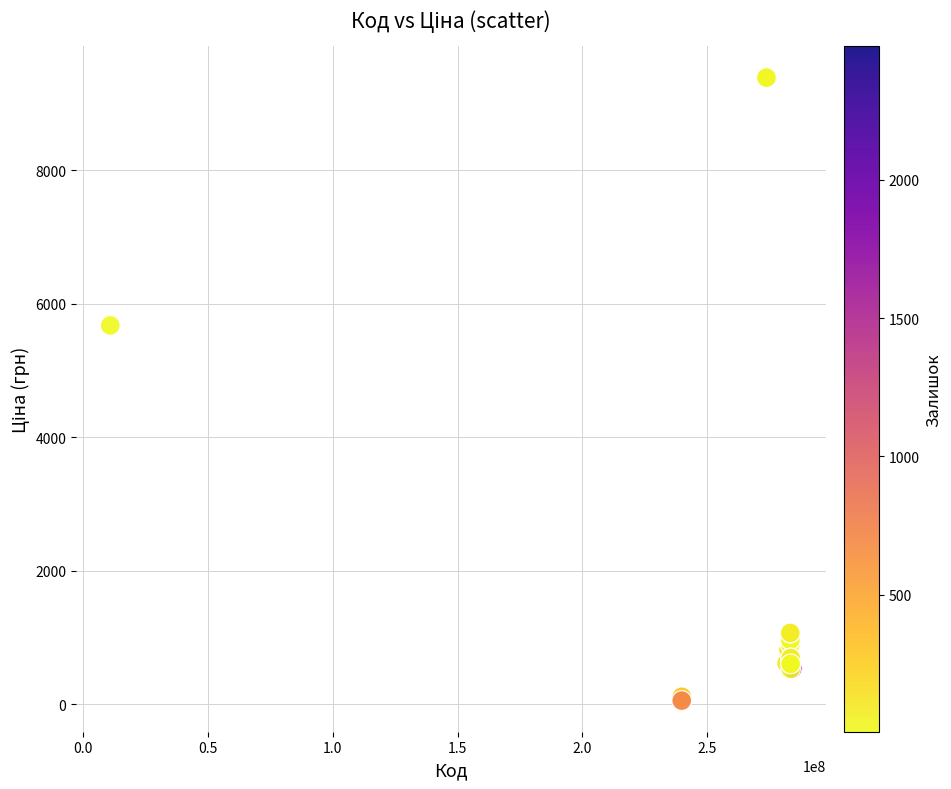

What Y value in the scatter plot is closest to 4720?

5673.8